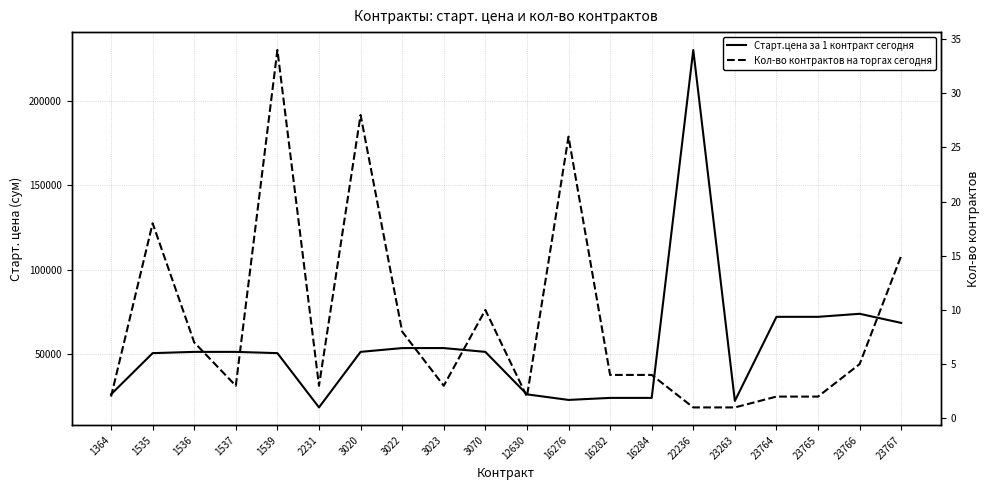

Is this an area chart (filled region under the line)?

No